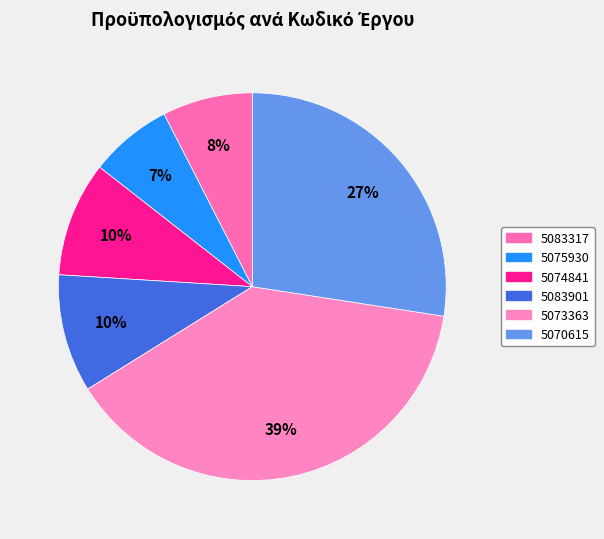

To the nearest percent, what is the difference between the 5075930 and 5073363 slice percentages?

32%